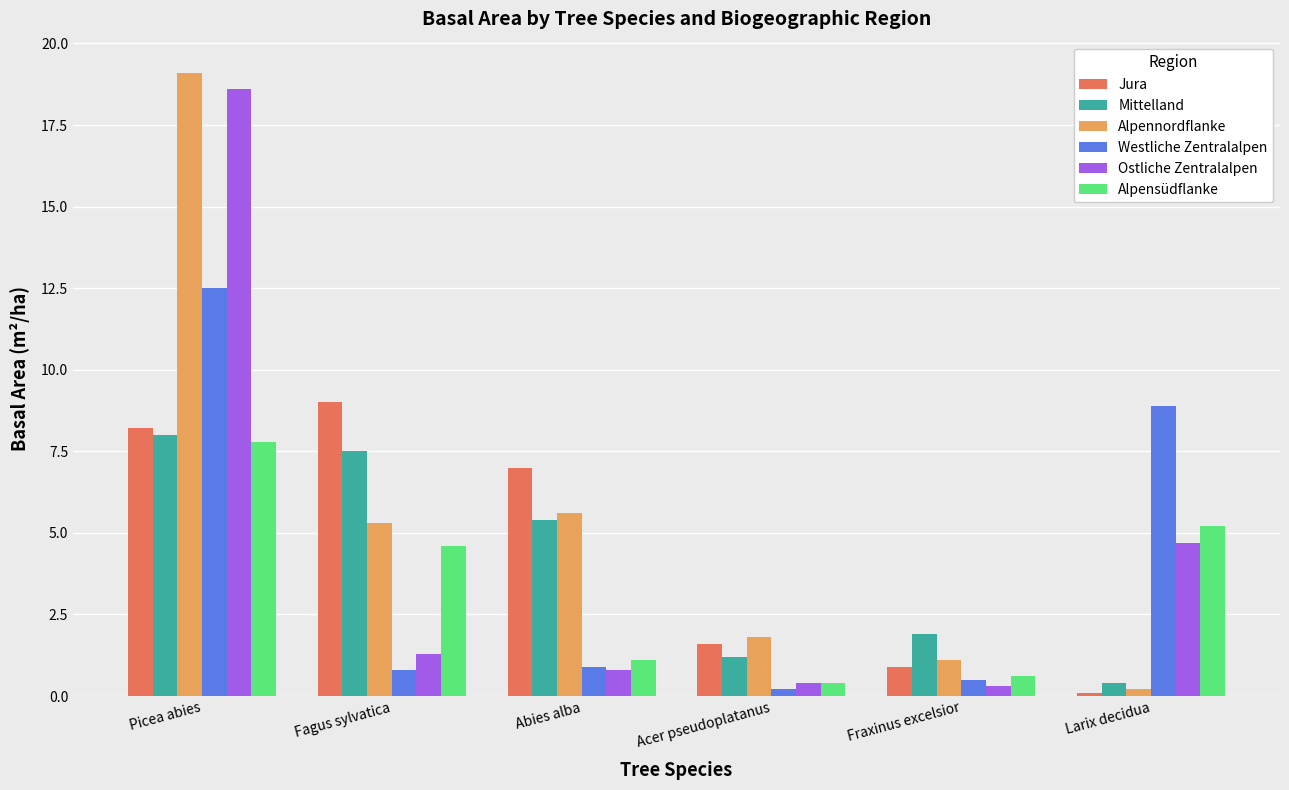

List the series in order of their peak value, lowest first.

Alpensüdflanke, Mittelland, Jura, Westliche Zentralalpen, Ostliche Zentralalpen, Alpennordflanke